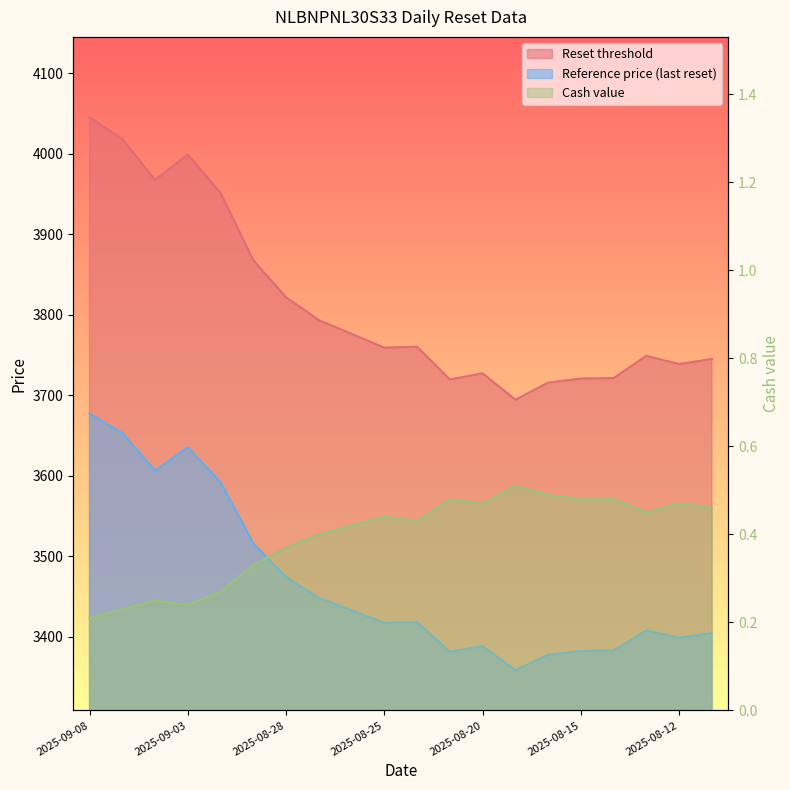

Does the chart have visible grid lines?

No